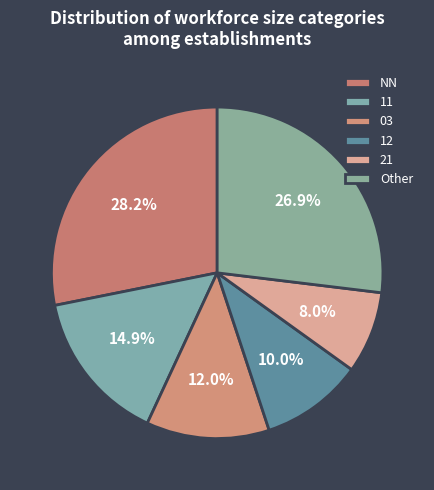

How many slices are in this pie chart?

6